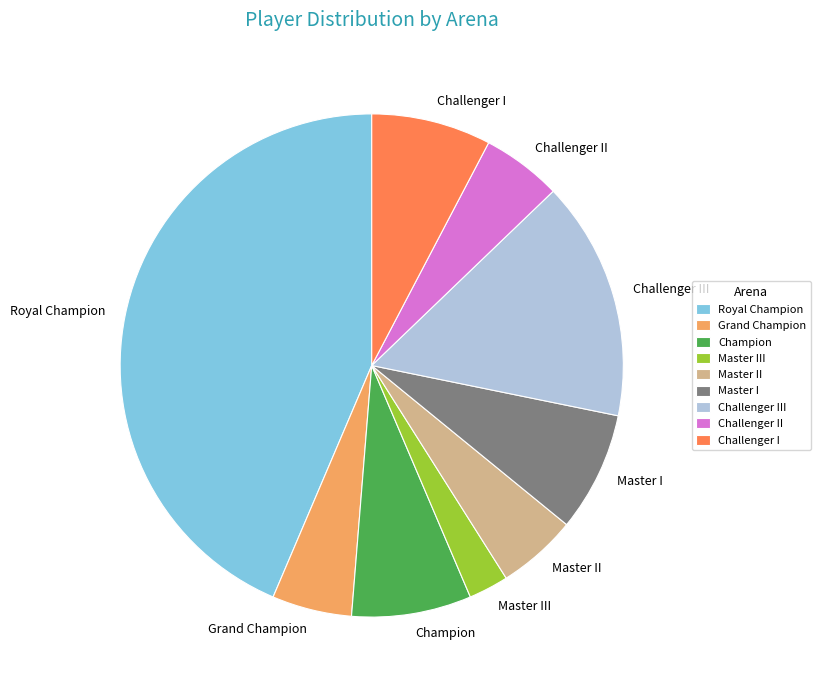

Is the sum of Challenger III and Challenger II greater than half?

No